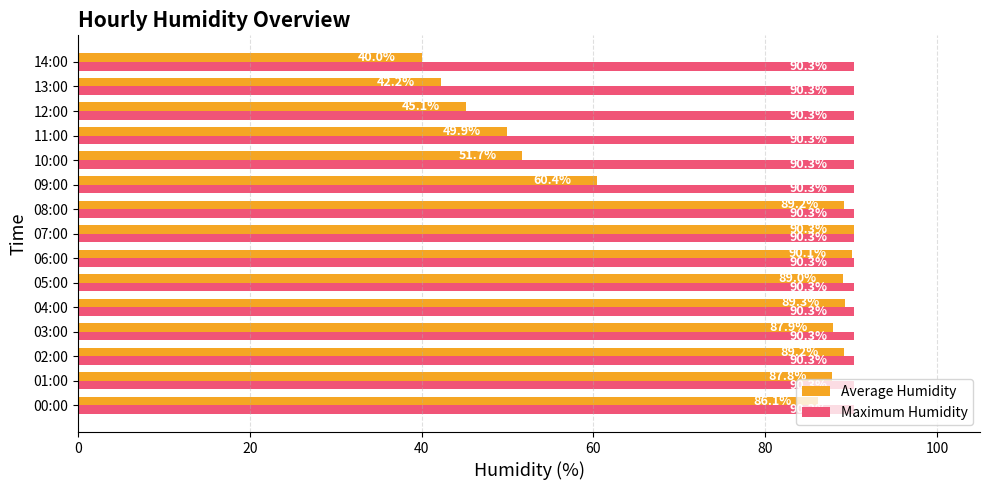

What is the difference between the maximum and minimum values in the Average Humidity series?

50.3